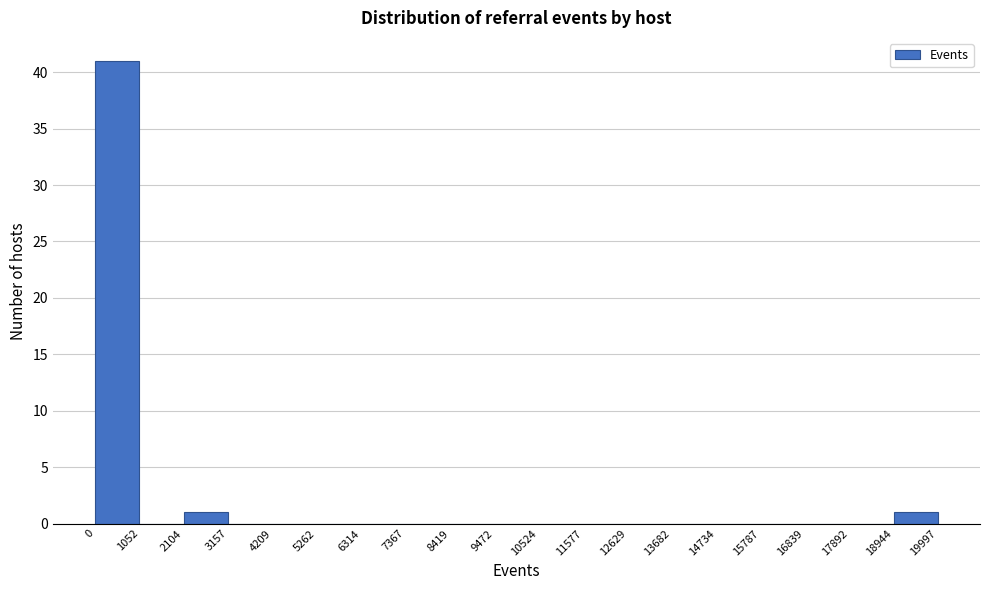

Reading left to right, list every bar in this chart as the range it spans on the x-axis followed by its height. The values are not printed on the chart, so give them approximately, as read against the axis.

0 to 1052: 41
1052 to 2104: 0
2104 to 3157: 1
3157 to 4209: 0
4209 to 5262: 0
5262 to 6314: 0
6314 to 7367: 0
7367 to 8419: 0
8419 to 9472: 0
9472 to 10524: 0
10524 to 11577: 0
11577 to 12629: 0
12629 to 13682: 0
13682 to 14734: 0
14734 to 15787: 0
15787 to 16839: 0
16839 to 17892: 0
17892 to 18944: 0
18944 to 19997: 1